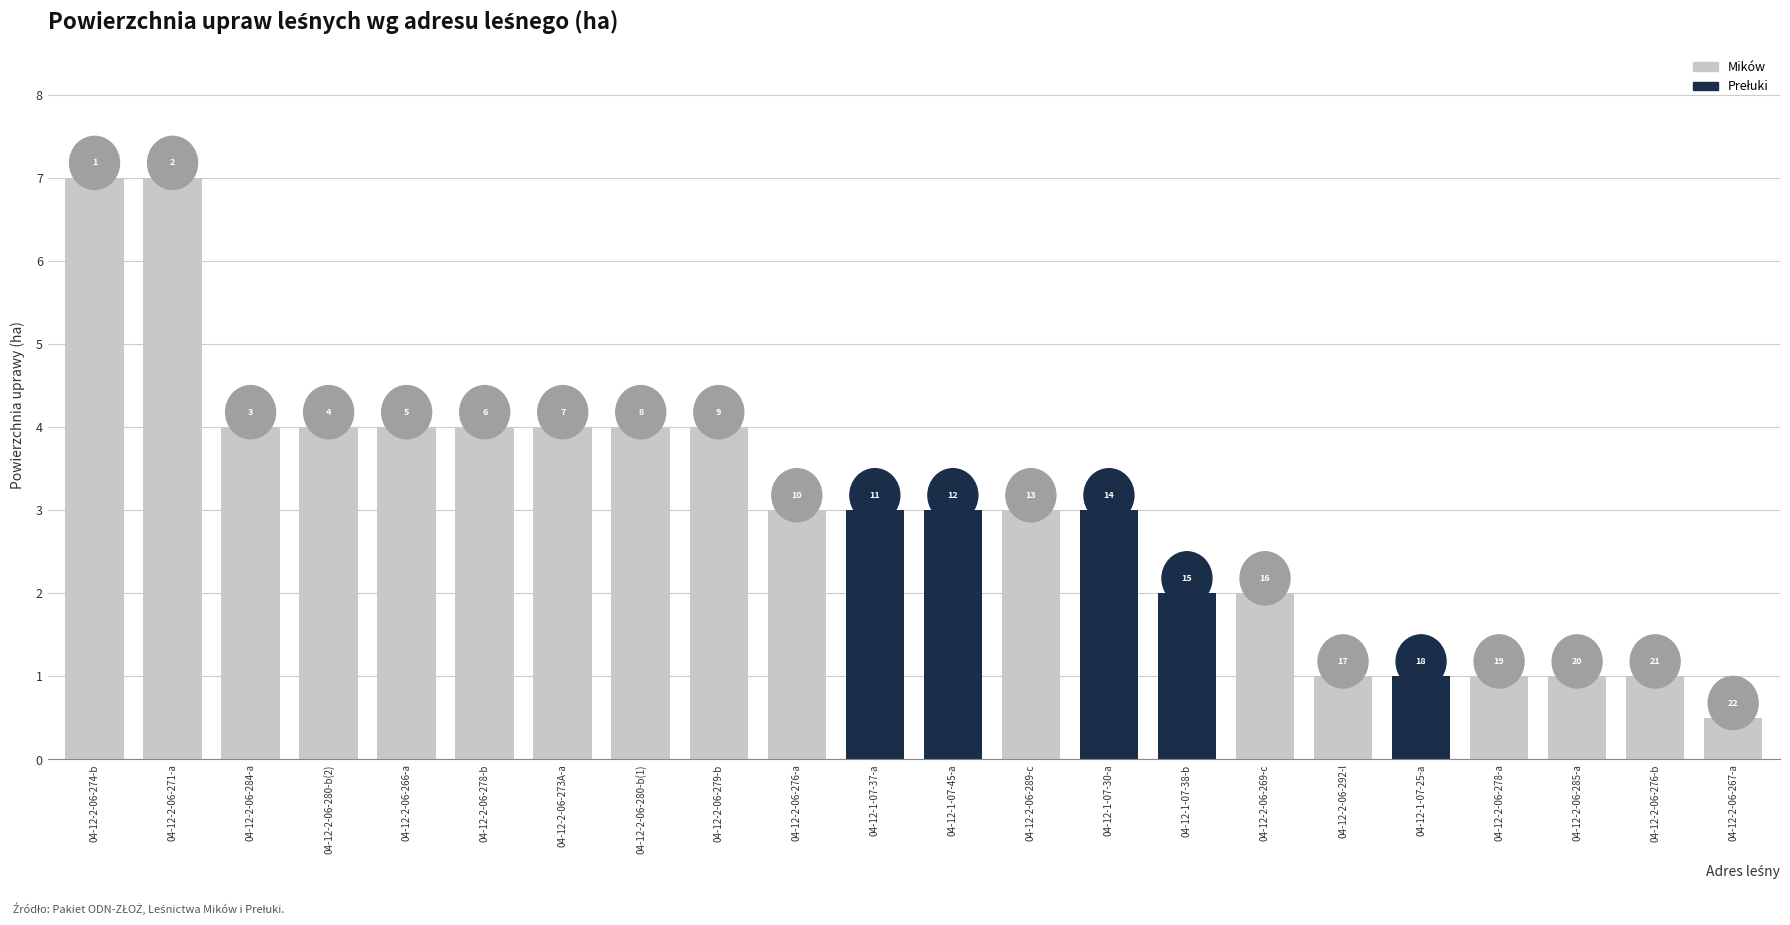

How many bars are there in total?

22